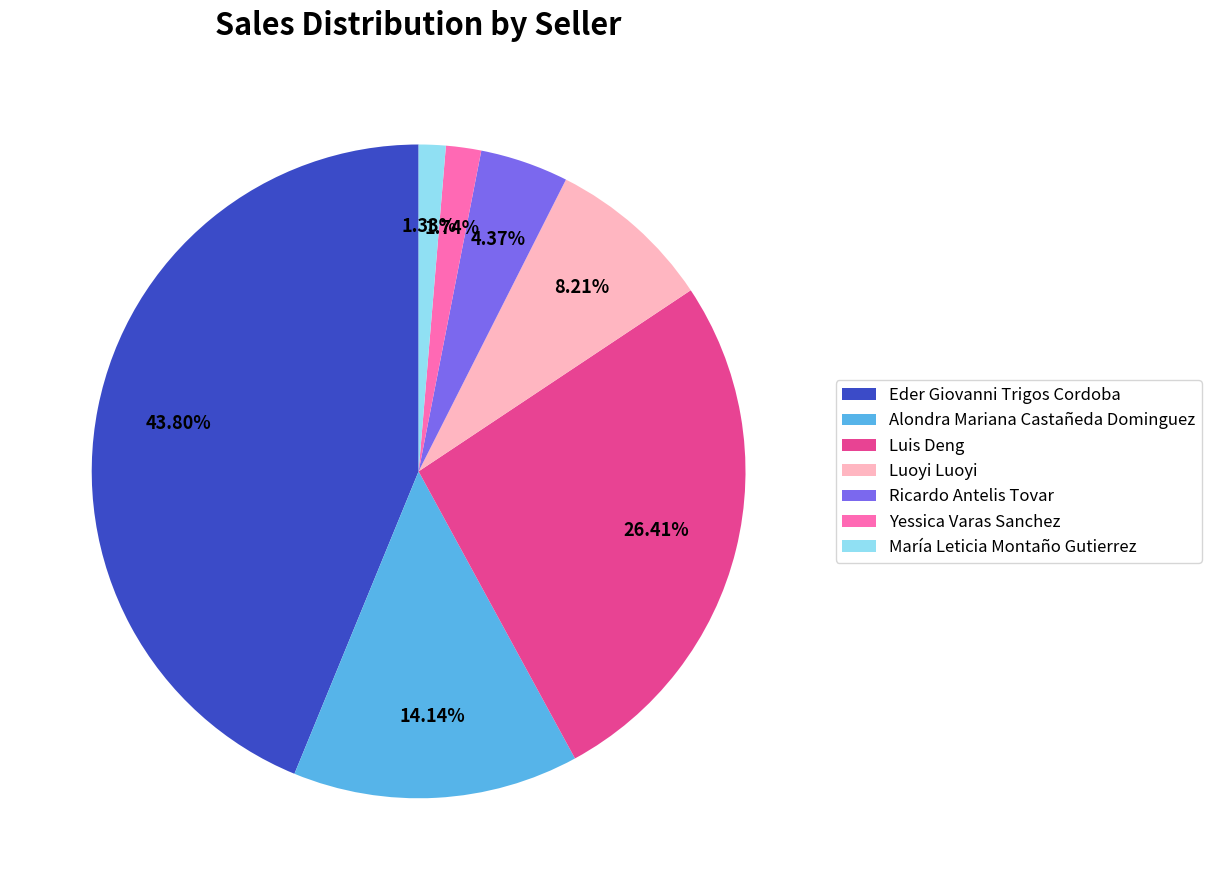

Does any single category account for the majority?

No